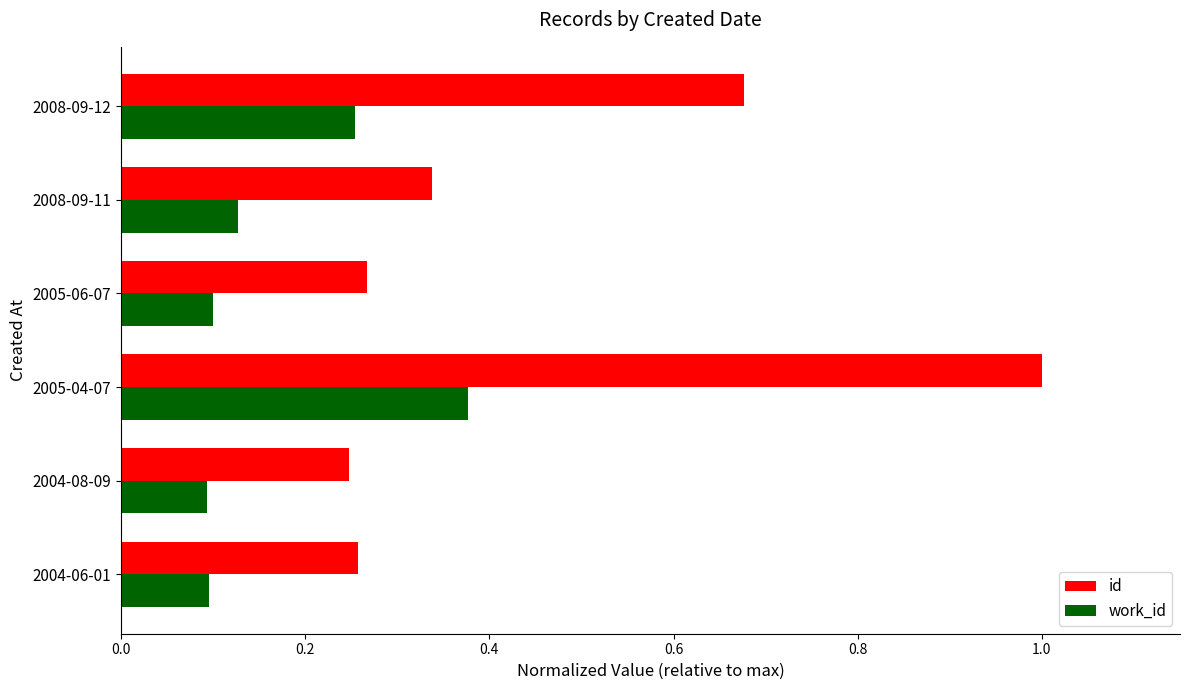

True or false: id has a value of 0.1 at 2004-08-09.

False